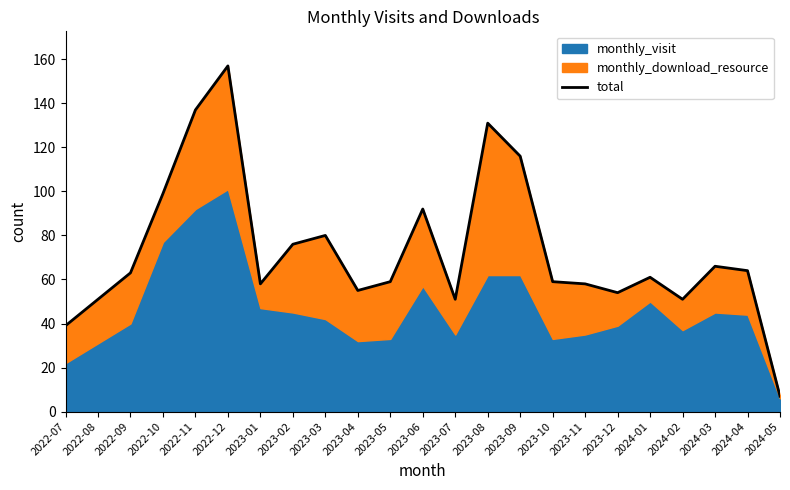

What is the difference between the maximum and minimum values?

150